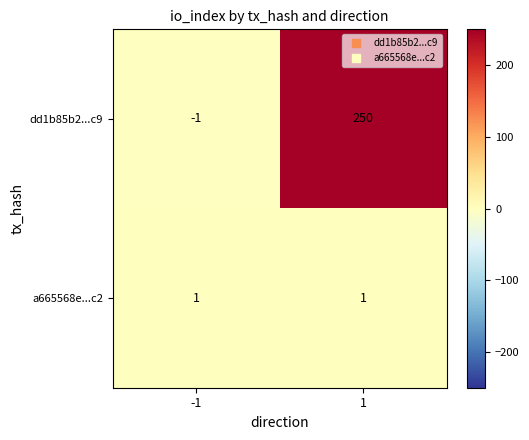

Rank the series at -1 from highest to lowest value.

a665568e...c2, dd1b85b2...c9